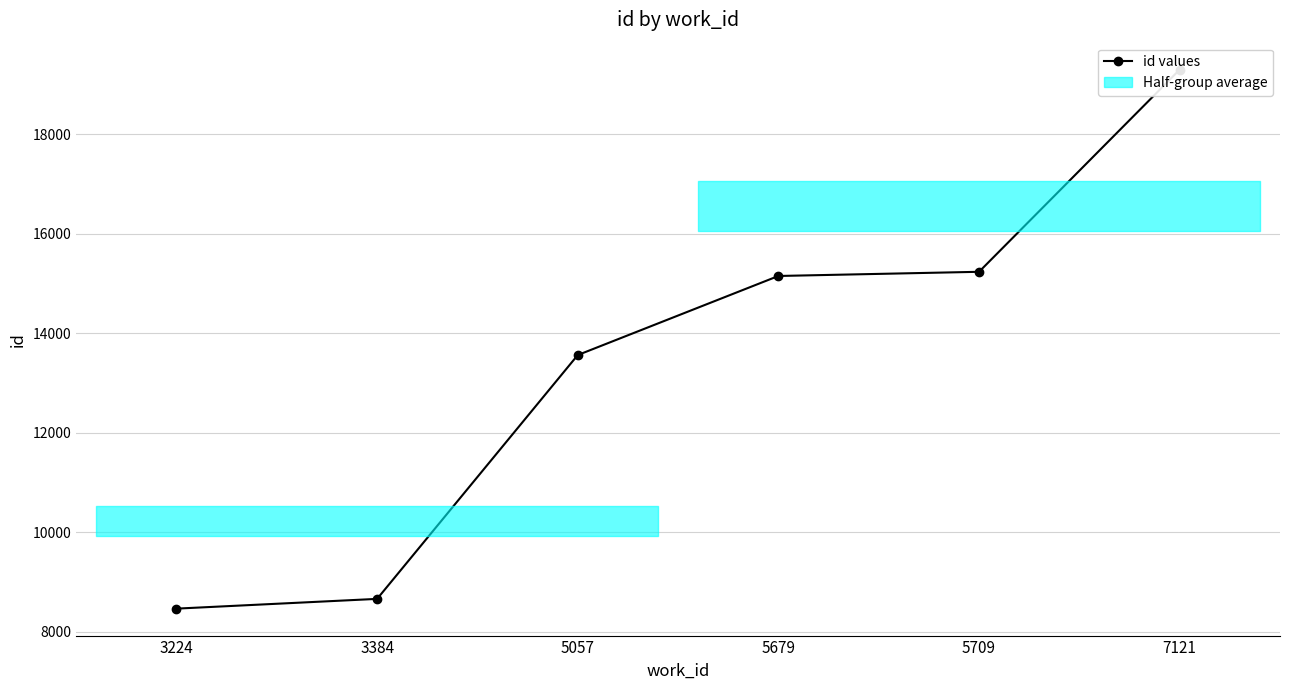

How many data points are less than 15153?

3